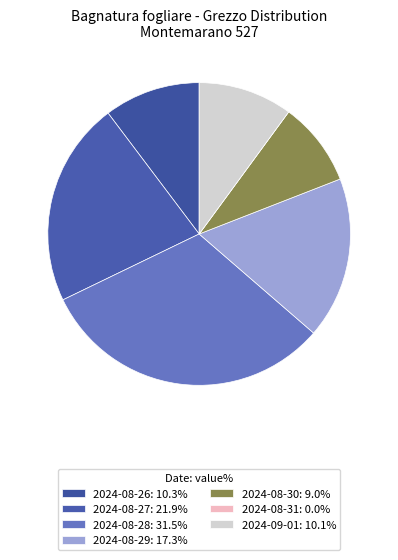

Which category has the smallest portion of the pie?

2024-08-31